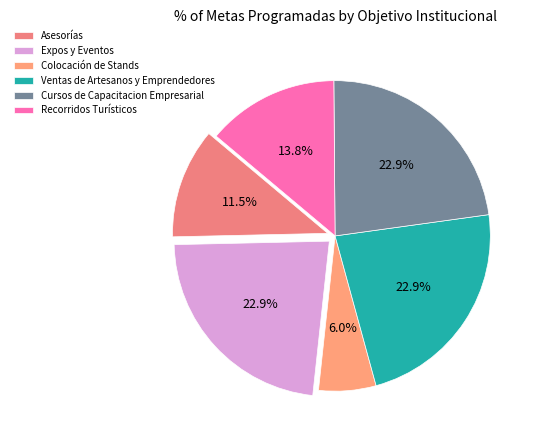

To the nearest percent, what percentage of the pie is Ventas de Artesanos y Emprendedores?

23%